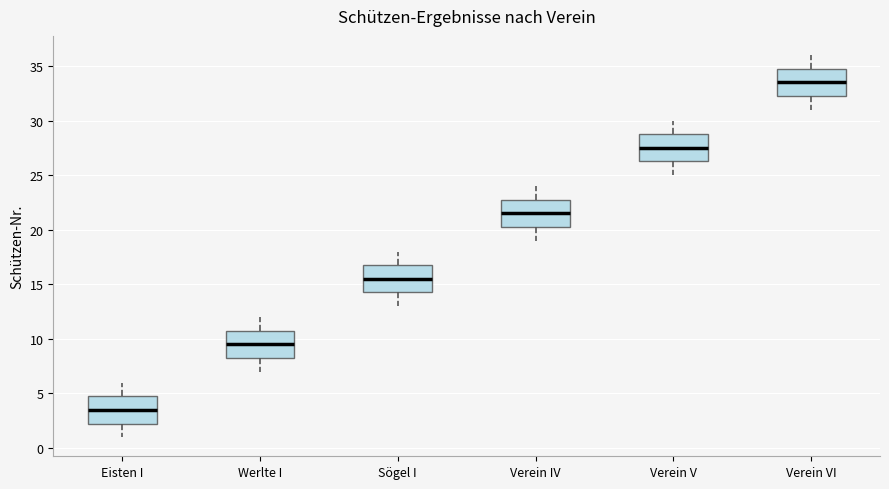

Where does the upper whisker of the box for Verein IV end on the y-axis? The values are not printed on the chart, so give them approximately, as read against the axis.

24.0